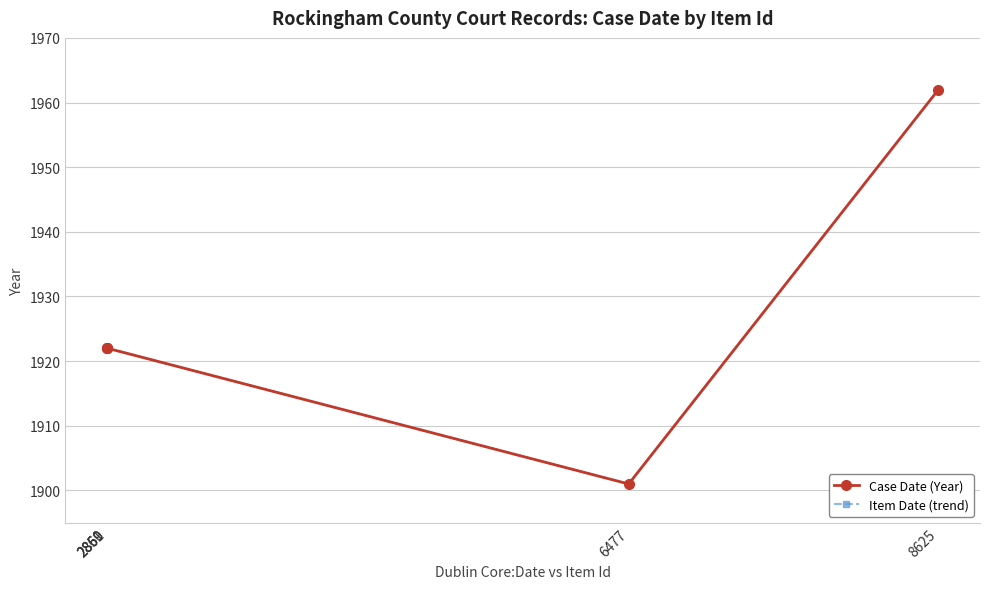

At which category does the chart reach its peak across all series?

8625